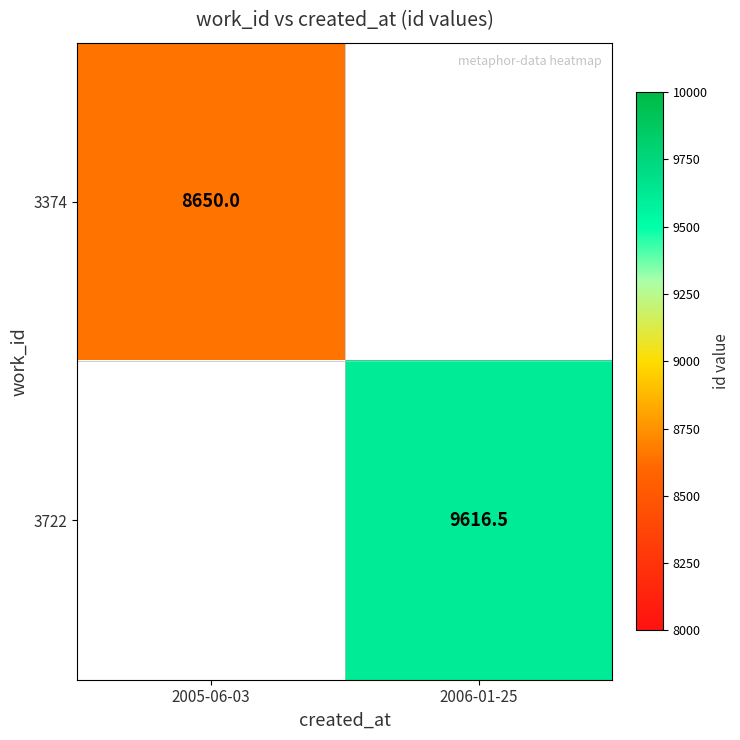

What is the minimum value shown in the chart?

8650.0